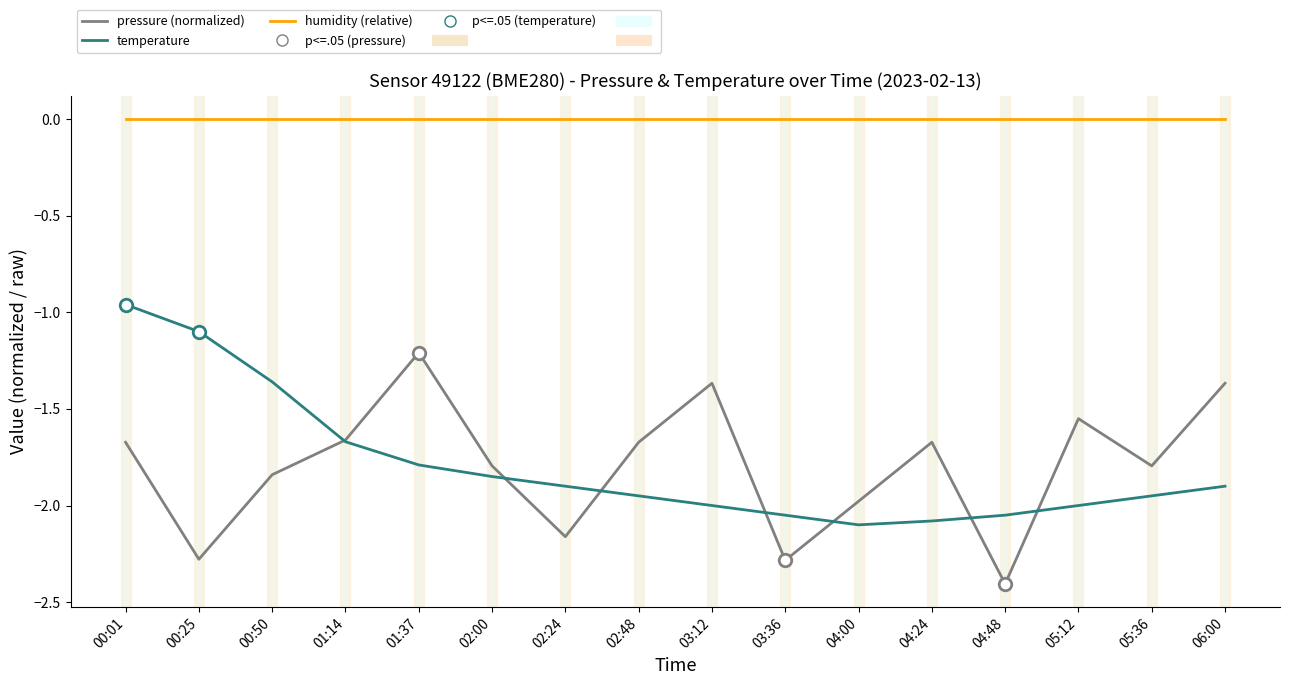

Is the value of temperature at 00:01 greater than the value of humidity (relative) at 00:25?

No